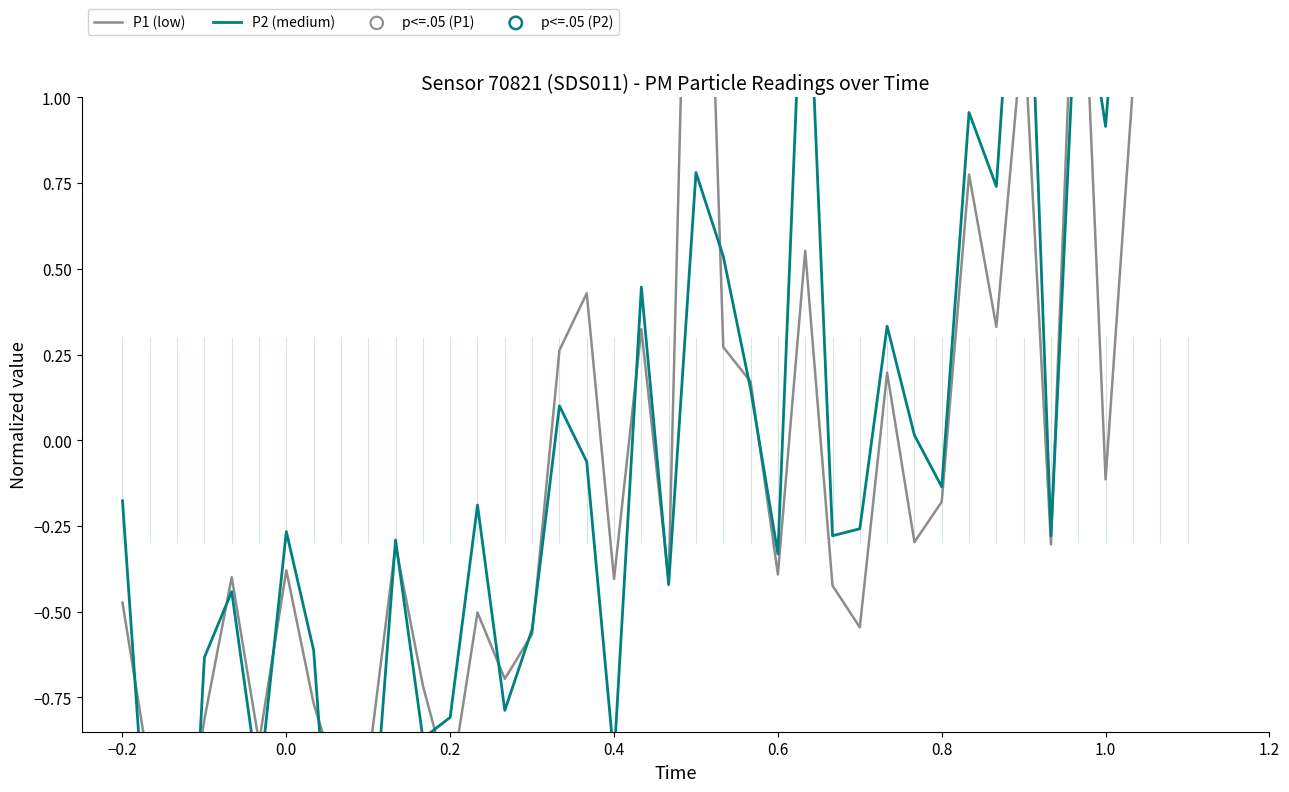

What are all the series names shown in the legend?

P1, P2